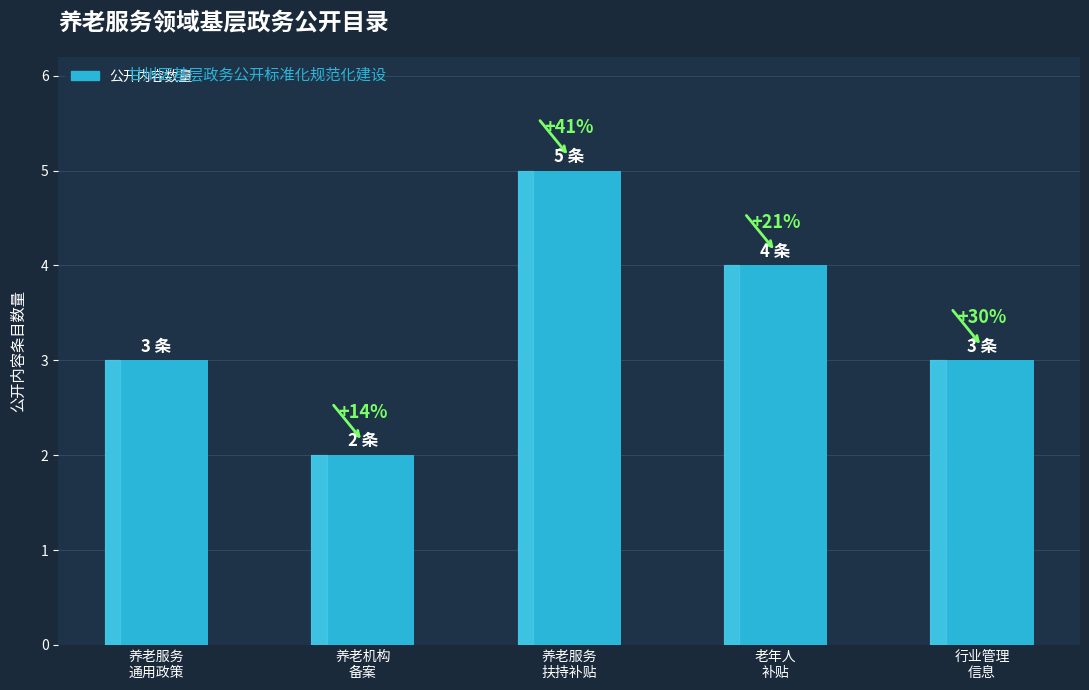

What is the difference between the values at 老年人
补贴 and 养老机构
备案?

2